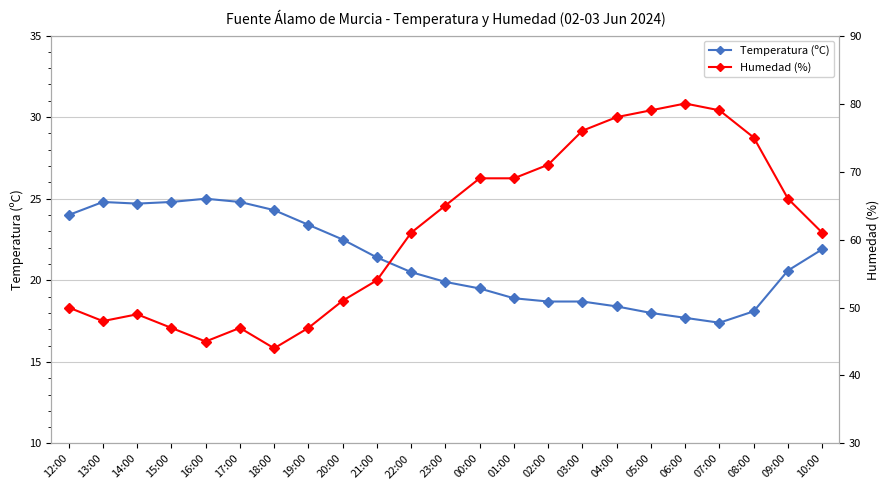

True or false: Temperatura (ºC) and Humedad (%) cross at least once.

False